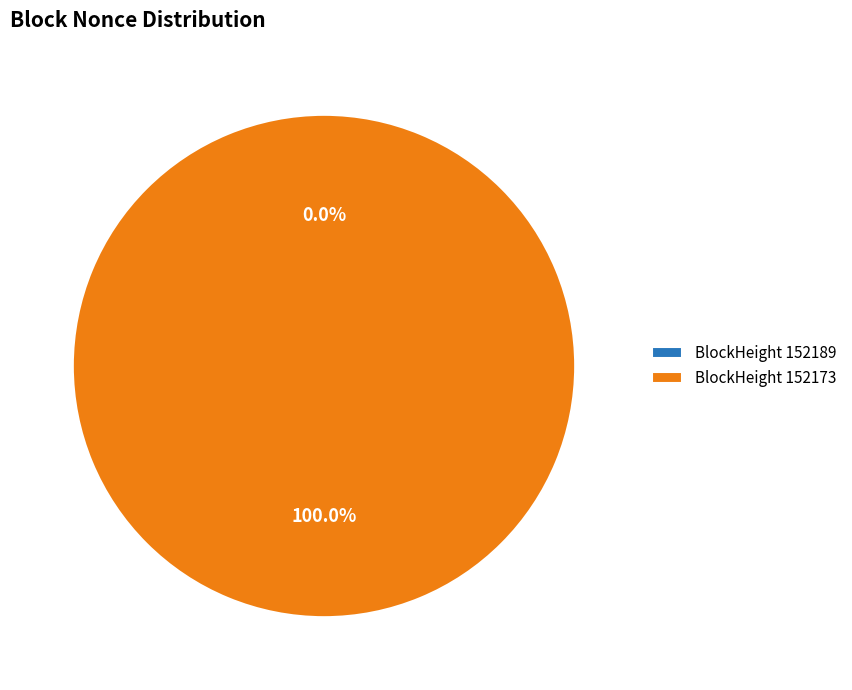

Is there a majority slice in this chart?

Yes